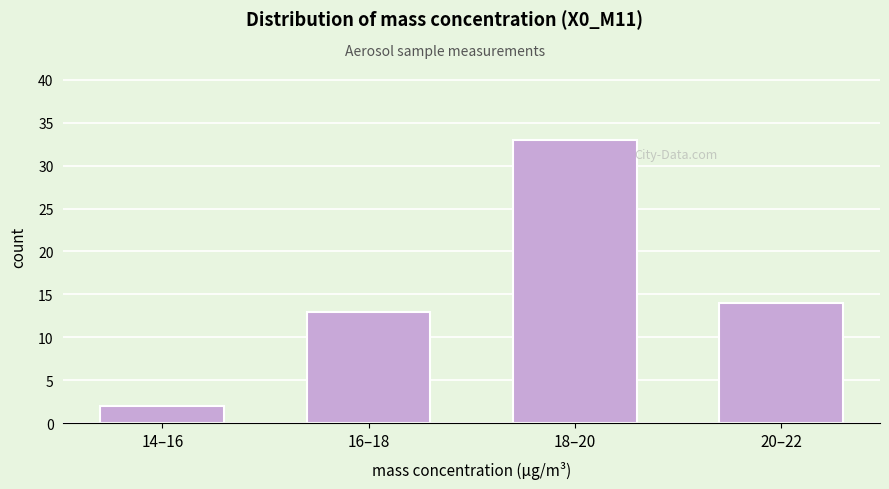

Reading left to right, list all the values displayed in this chart.

2	13	33	14